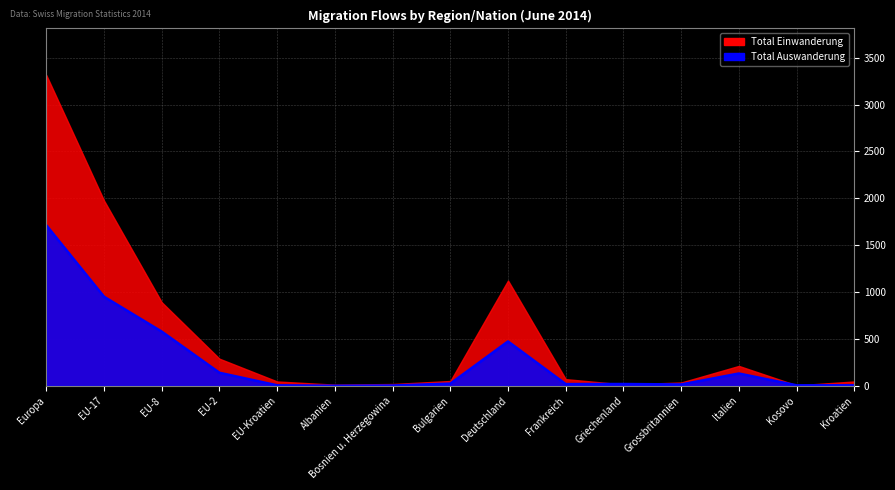

Where is the first local maximum?

Deutschland